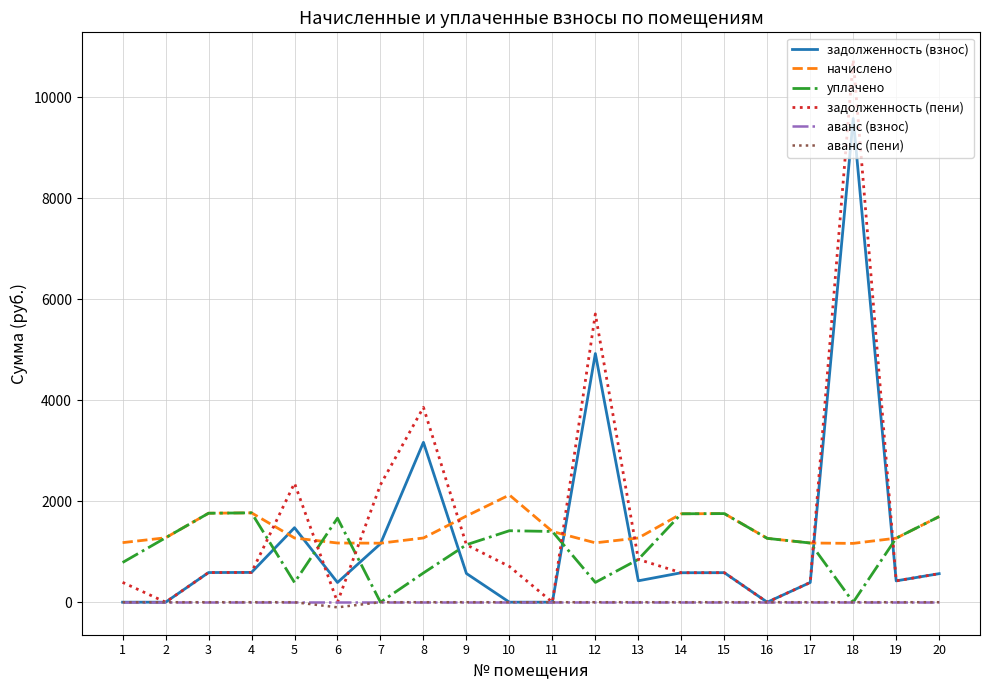

Which series ends up on top after the final intersection of задолженность (взнос) and уплачено?

уплачено